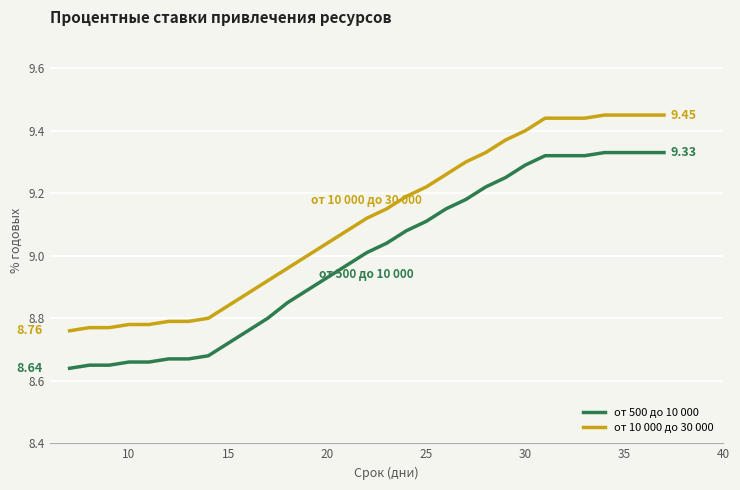

True or false: от 10 000 до 30 000 and от 500 до 10 000 intersect in this chart.

False